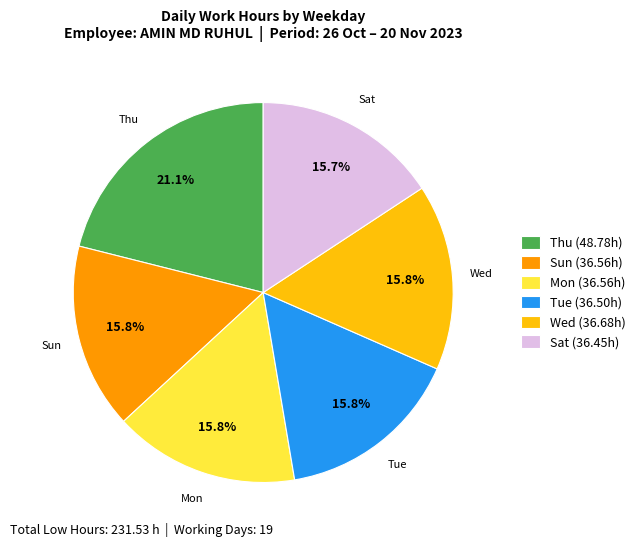

How many segments does this pie chart have?

6